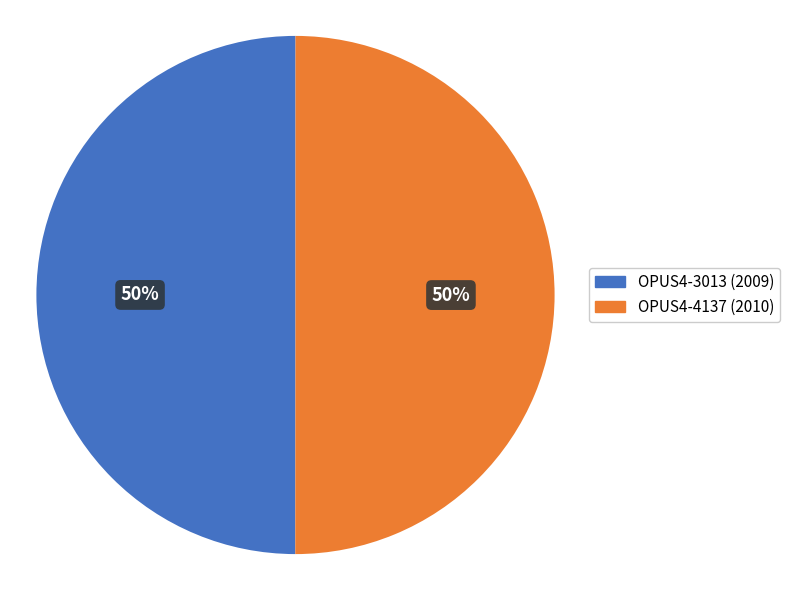

The OPUS4-3013 slice represents 63% of the pie. True or false?

False